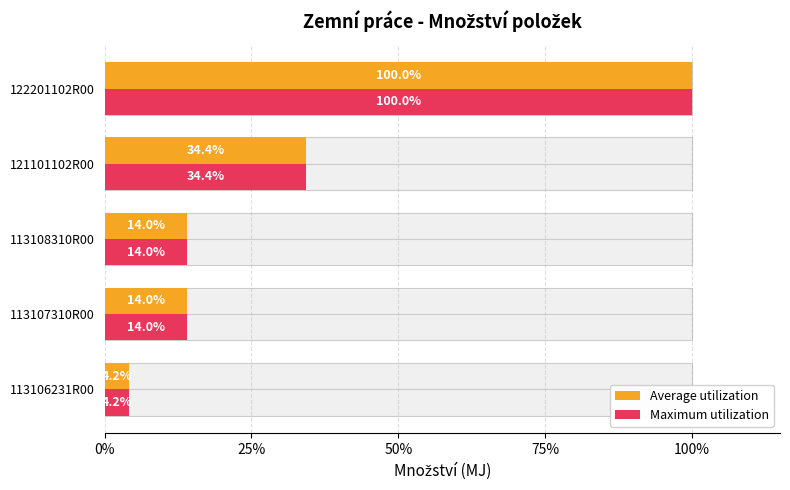

Which series has the largest total across all categories?

Average utilization